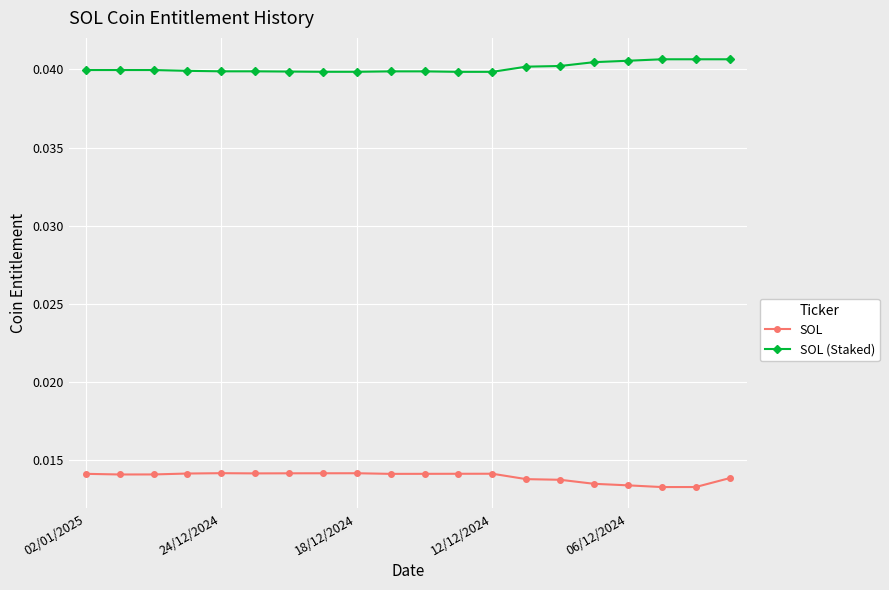

At how many categories does at least one series exceed 0?

20